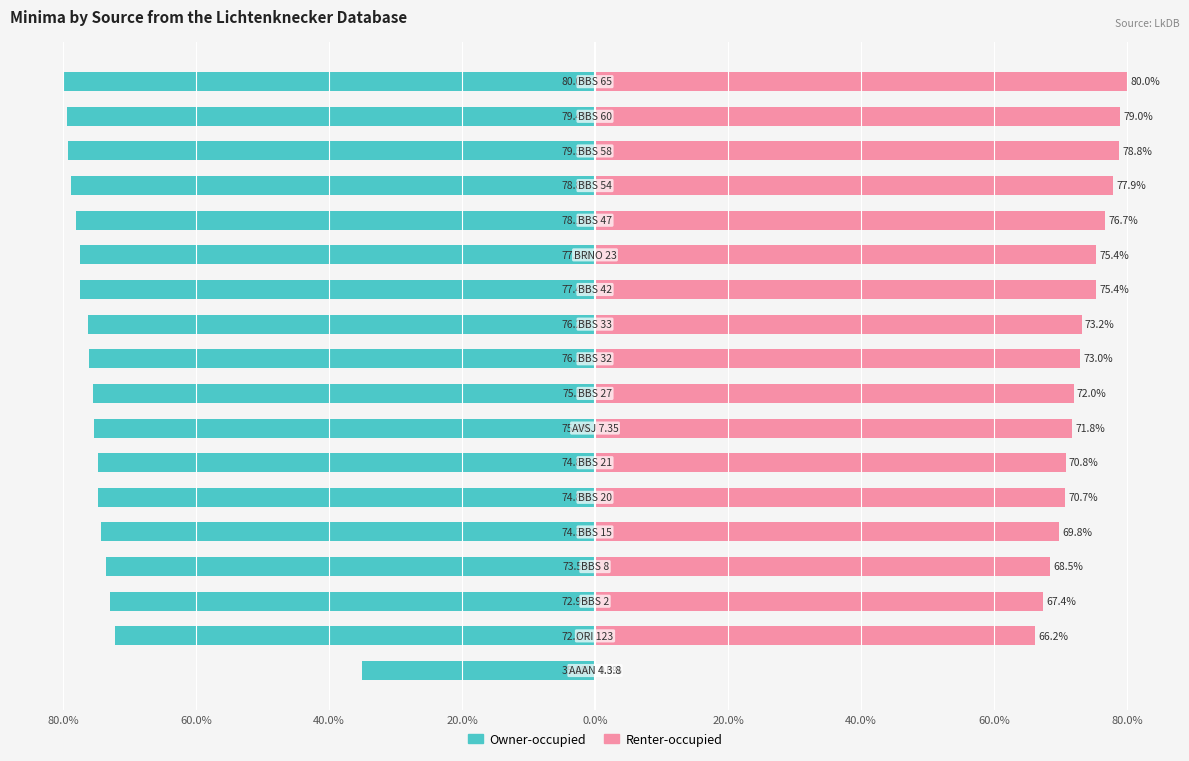

At how many categories does at least one series exceed 65?

17